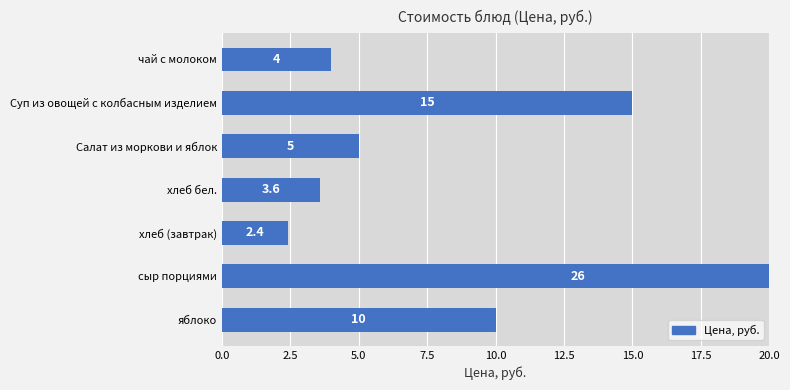

The value at хлеб (завтрак) is 2.4. True or false?

True